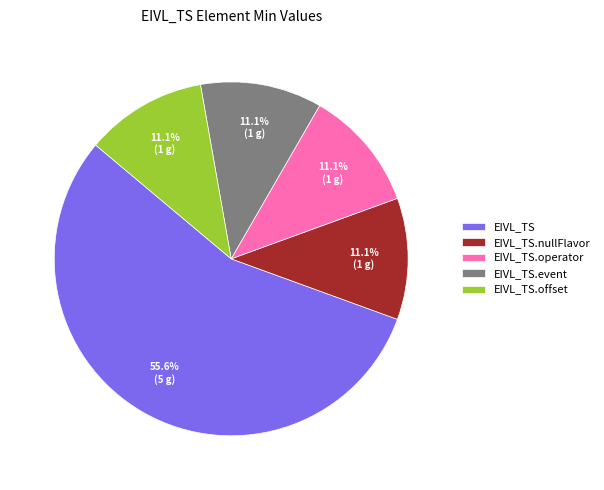

Which category has the biggest portion of the pie?

EIVL_TS